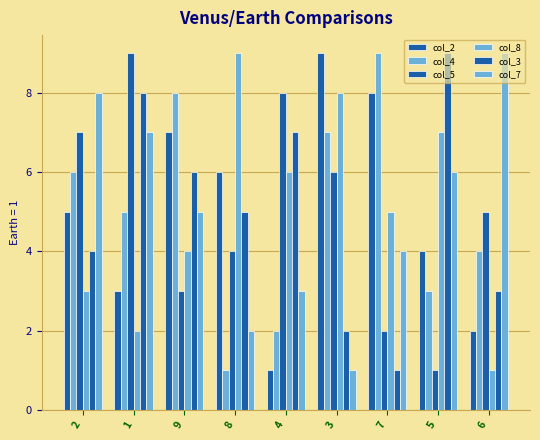

Which label corresponds to the smallest value in the chart?

4